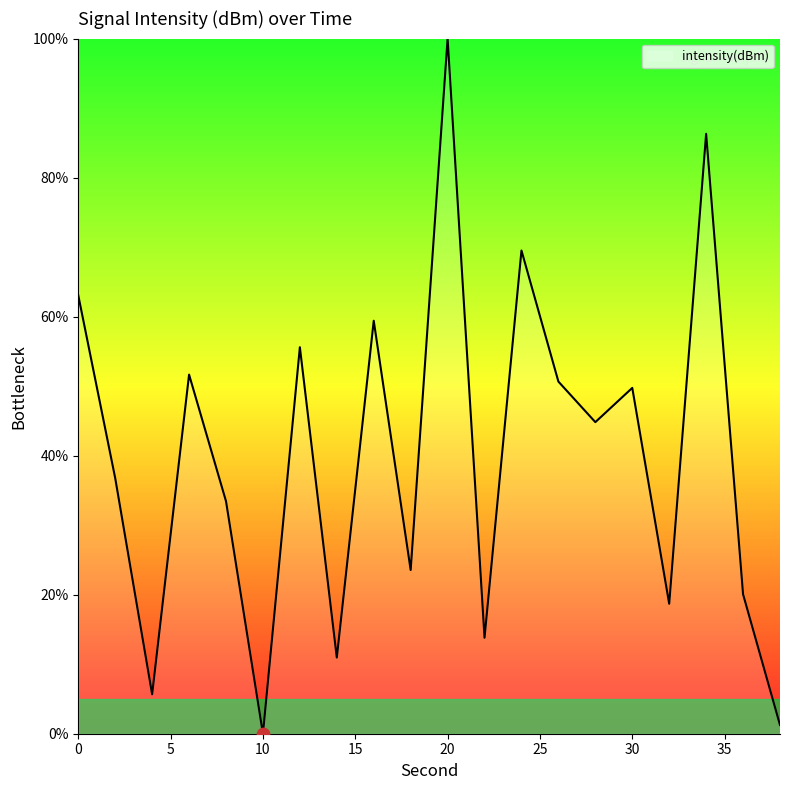

What is the greatest value displayed?

100.0